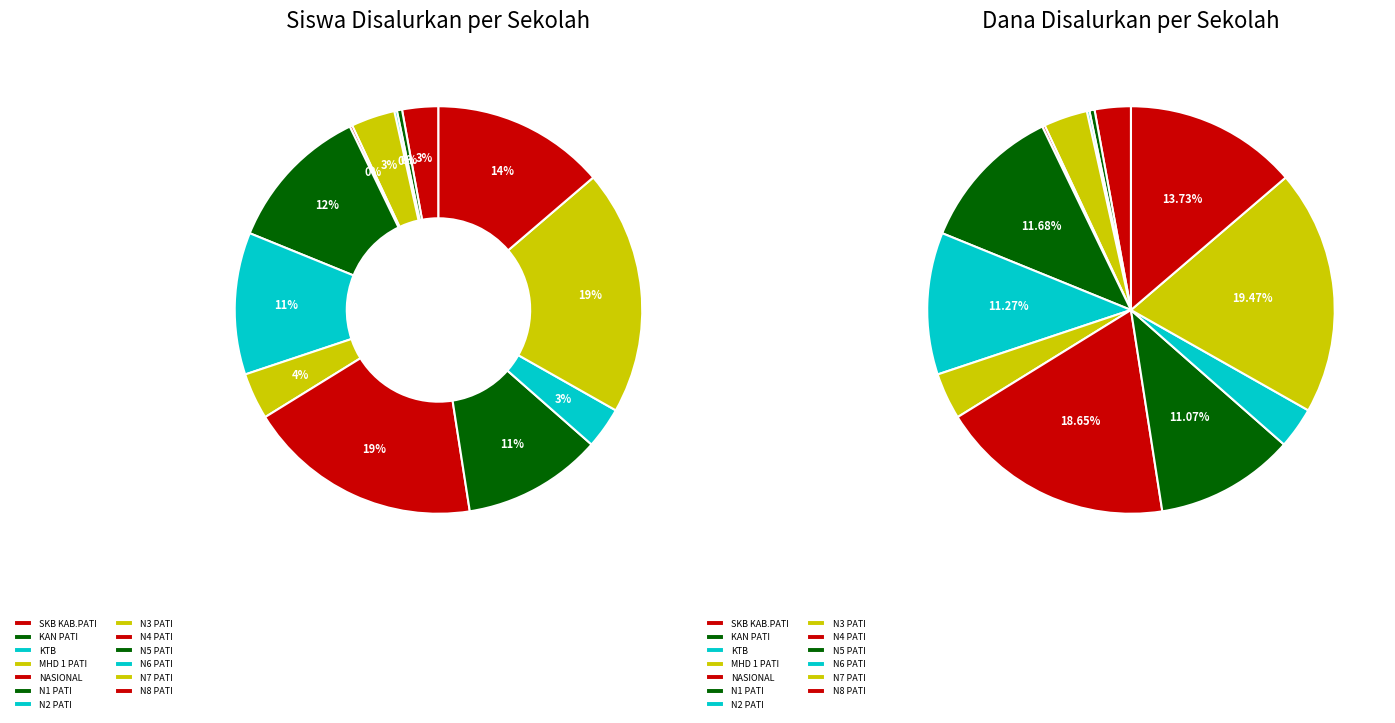

How many segments does this pie chart have?

13